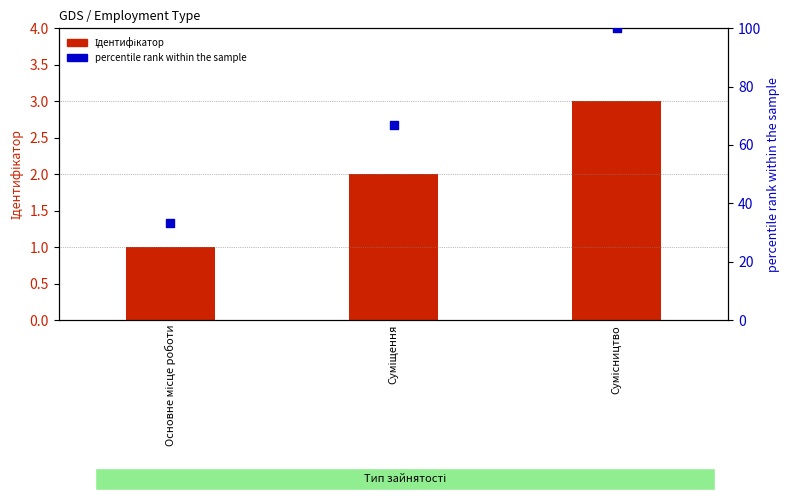

Which series reaches the minimum Y coordinate?

Ідентифікатор